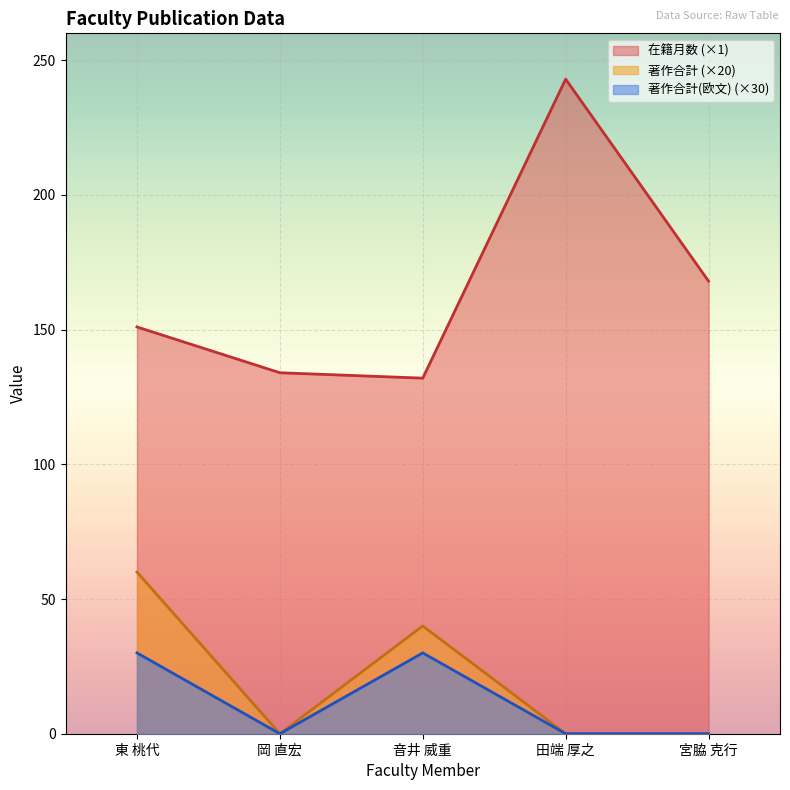

What are all the series names shown in the legend?

在籍月数 (×1), 著作合計 (×20), 著作合計(欧文) (×30)